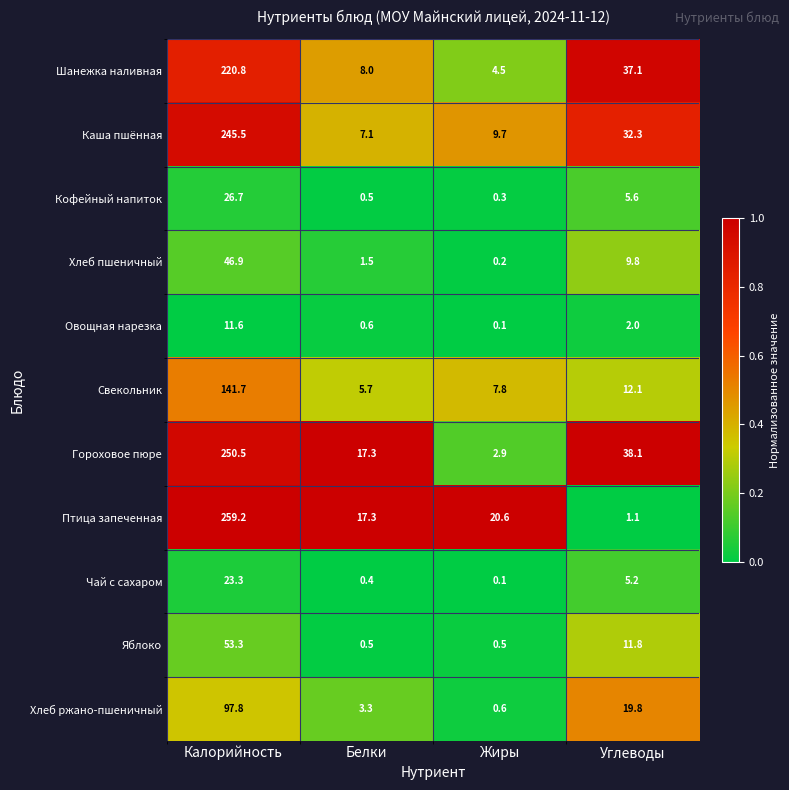

What is the maximum value shown in the chart?

259.2